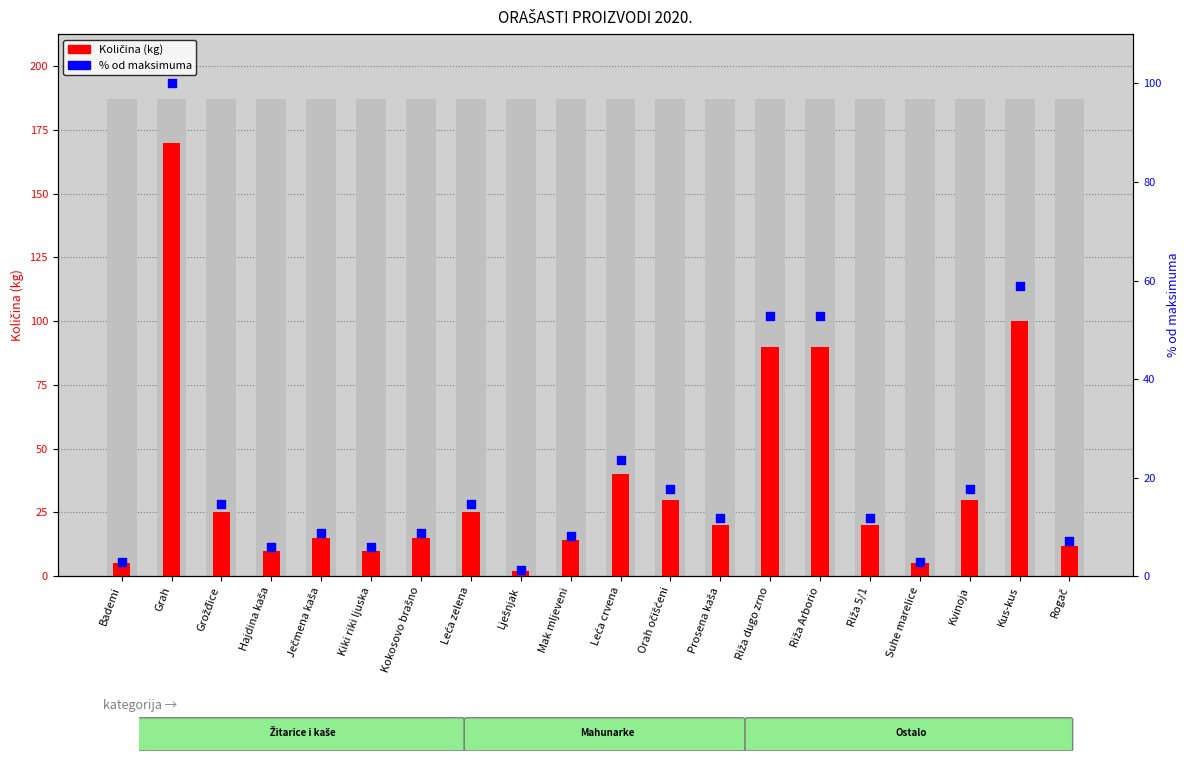

At how many categories does at least one series exceed 50?

4